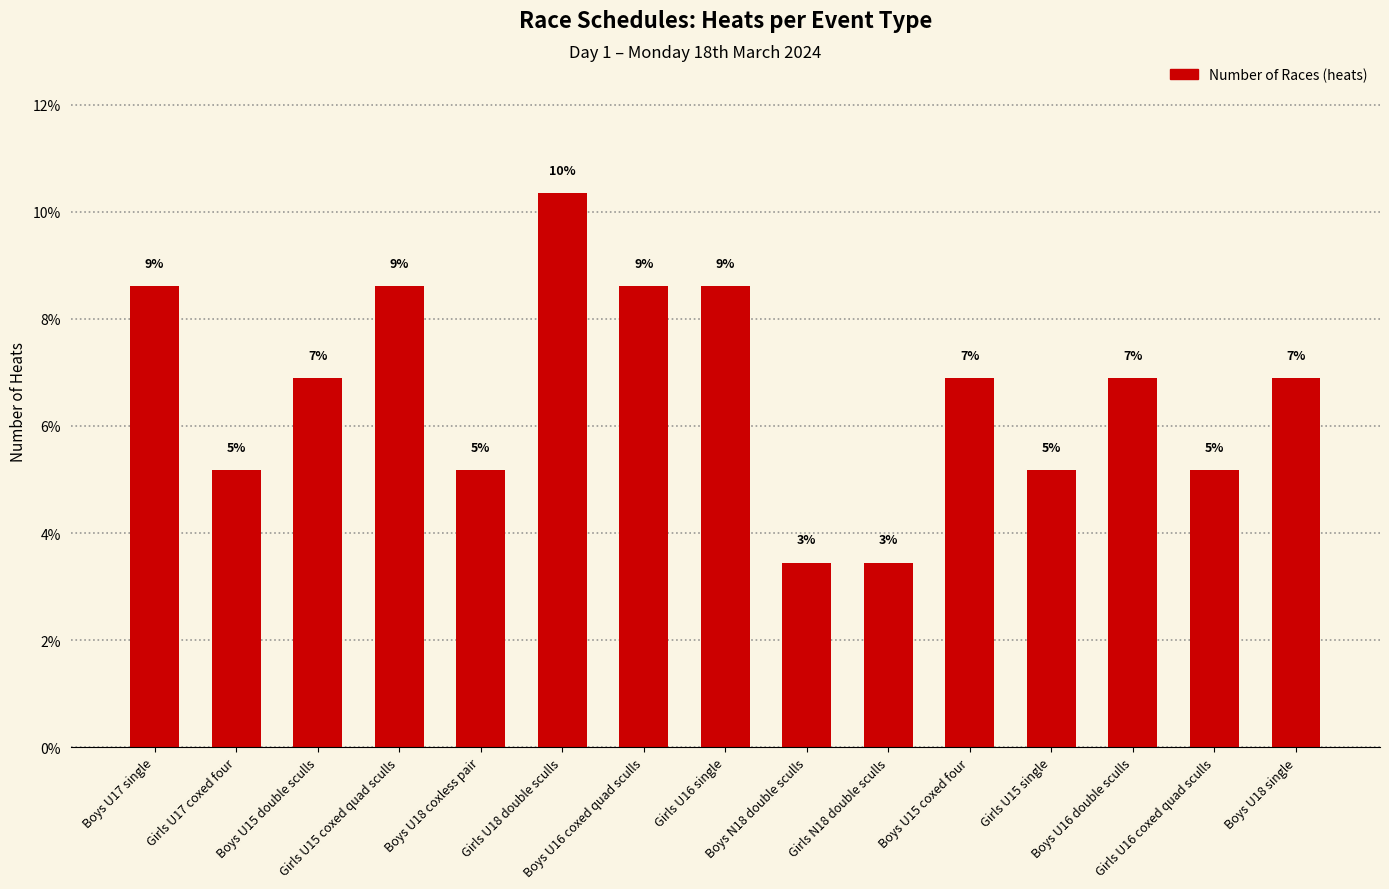

What is the change in value from Girls U18 double sculls to Girls U15 single?

-5.2